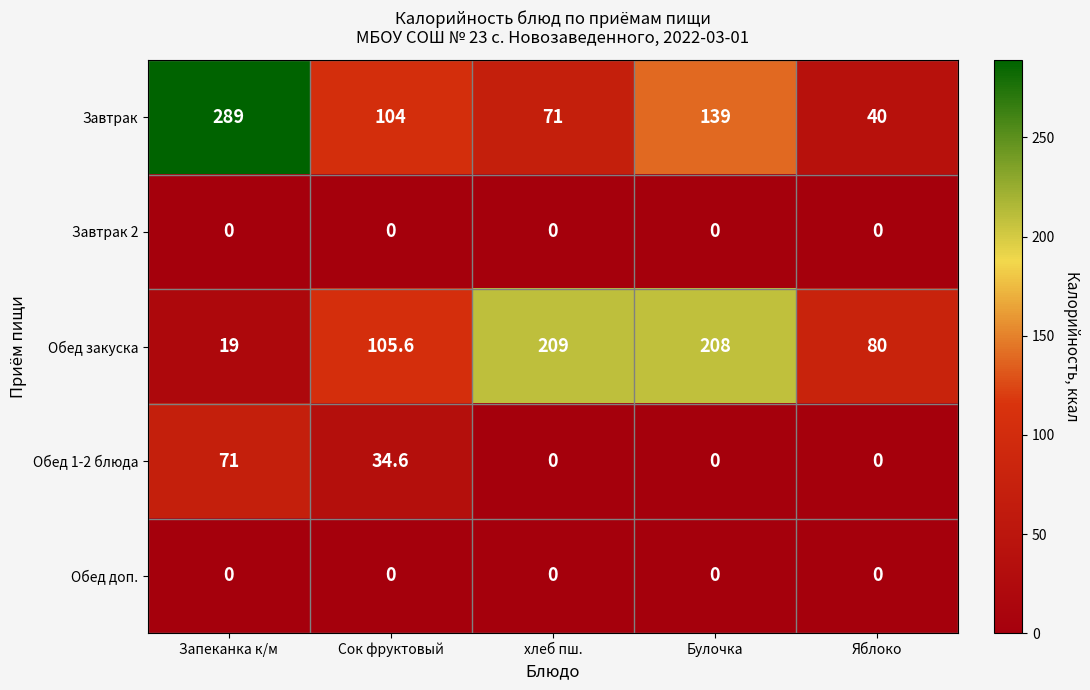

What is the difference between the maximum and second lowest values in the Обед 1-2 блюда series?

71.0